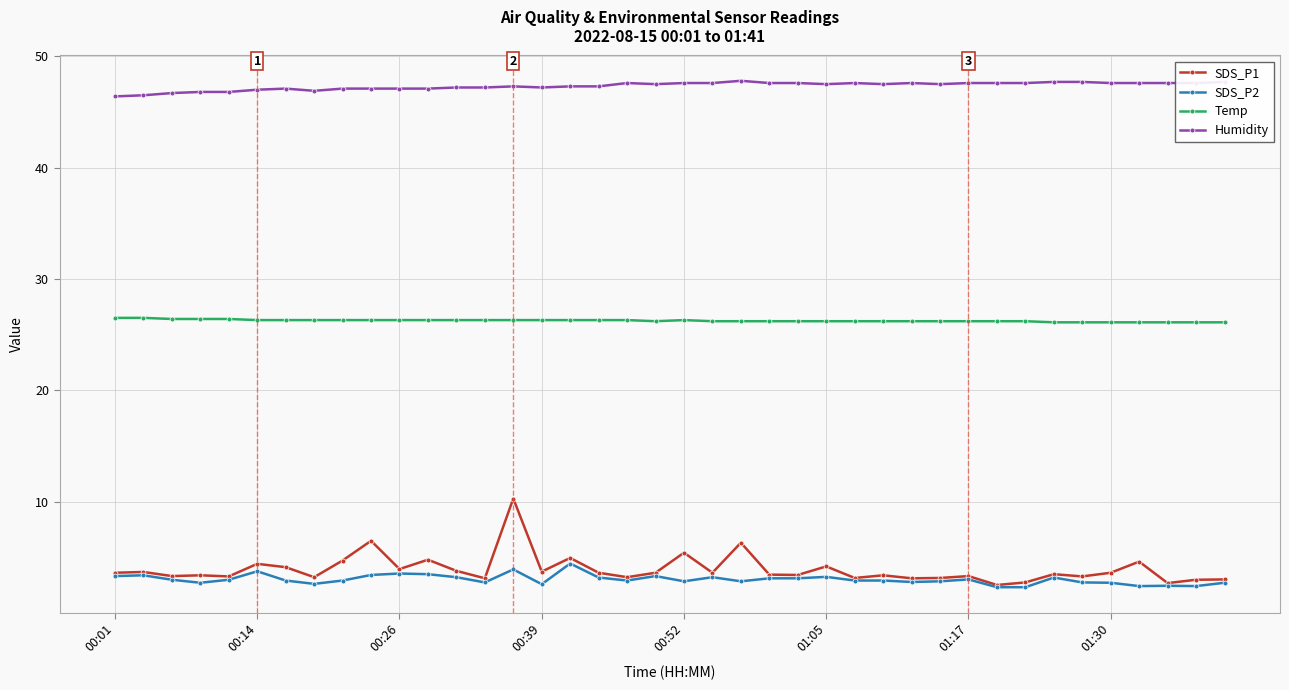

List the series in order of their peak value, lowest first.

SDS_P2, SDS_P1, Temp, Humidity